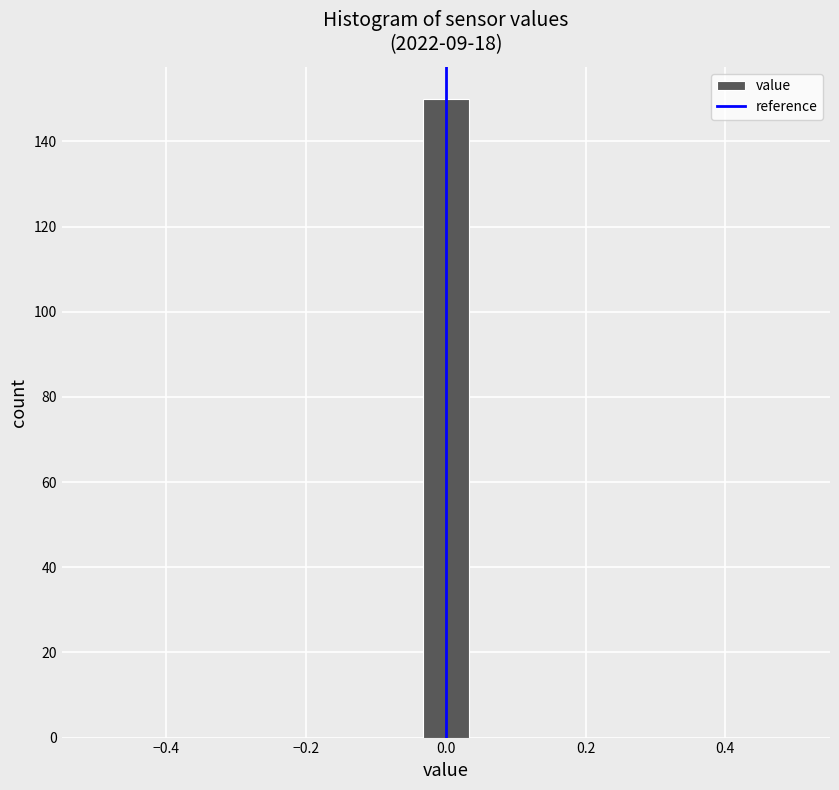

Around what value on the x-axis is the tallest bar? Give the approximate position of its centre, as read against the axis.

0.00